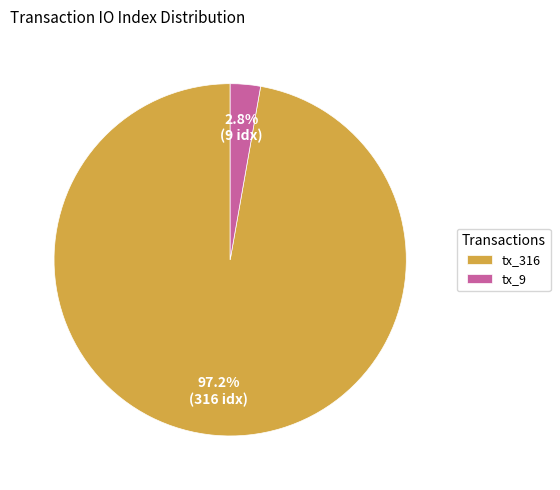

Which category has the smallest portion of the pie?

tx_9